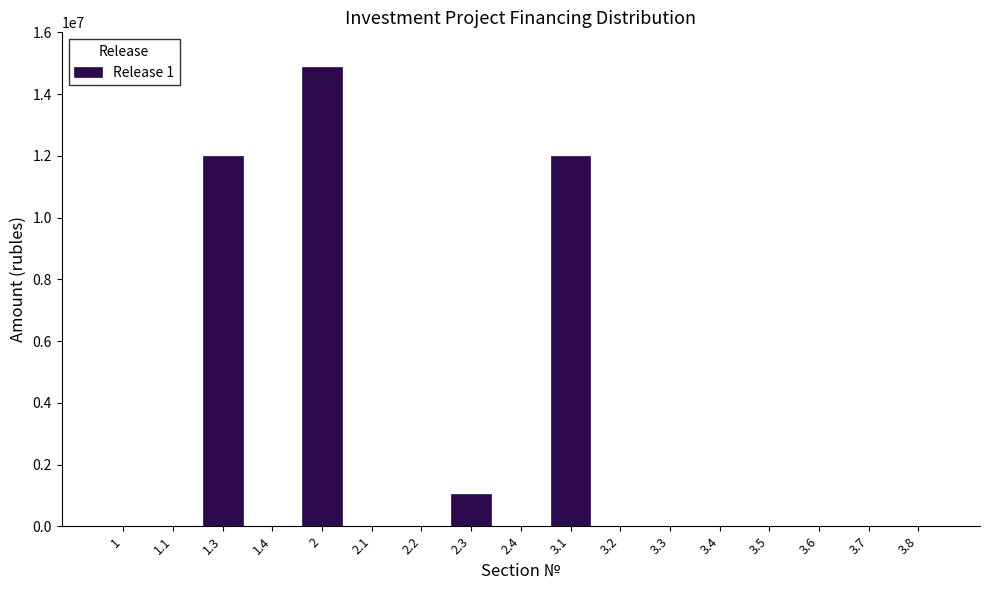

Reading left to right, transcribe all the data shown in this chart.

1=0	1.1=0	1.3=12000000	1.4=0	2=14875000	2.1=0	2.2=0	2.3=1028750	2.4=0	3.1=12000000	3.2=0	3.3=0	3.4=0	3.5=0	3.6=0	3.7=0	3.8=0